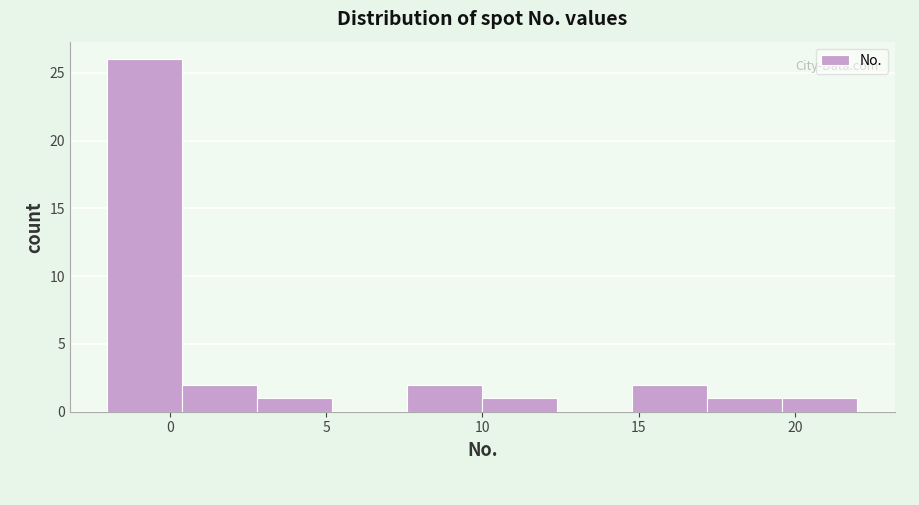

Reading left to right, transcribe this chart: for each bar, give the range it covers on the x-axis and its height. Neither the bar edges nor the heights are printed on the chart, so give them approximately, as read against the axes.

-2.0 to 0.4: 26
0.4 to 2.8: 2
2.8 to 5.2: 1
5.2 to 7.6: 0
7.6 to 10.0: 2
10.0 to 12.4: 1
12.4 to 14.8: 0
14.8 to 17.2: 2
17.2 to 19.6: 1
19.6 to 22.0: 1